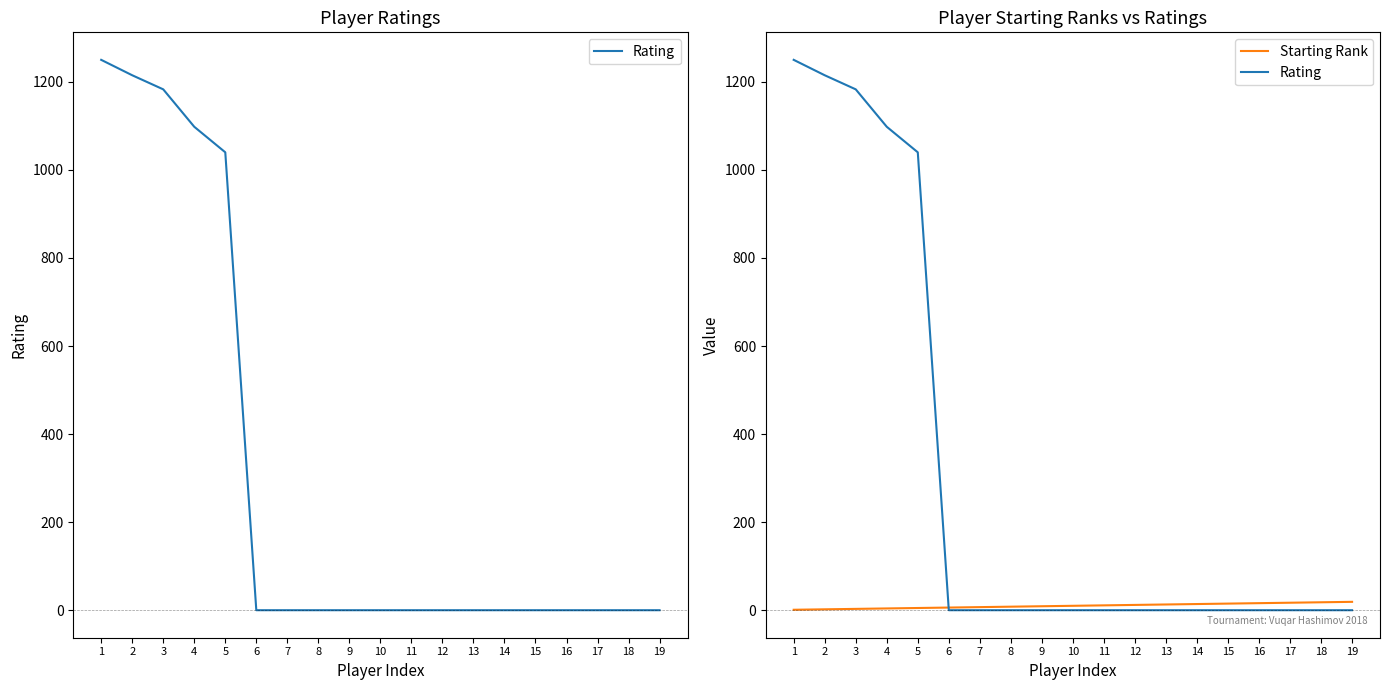

Which series ends up on top after the final intersection of Rating and Starting Rank?

Starting Rank